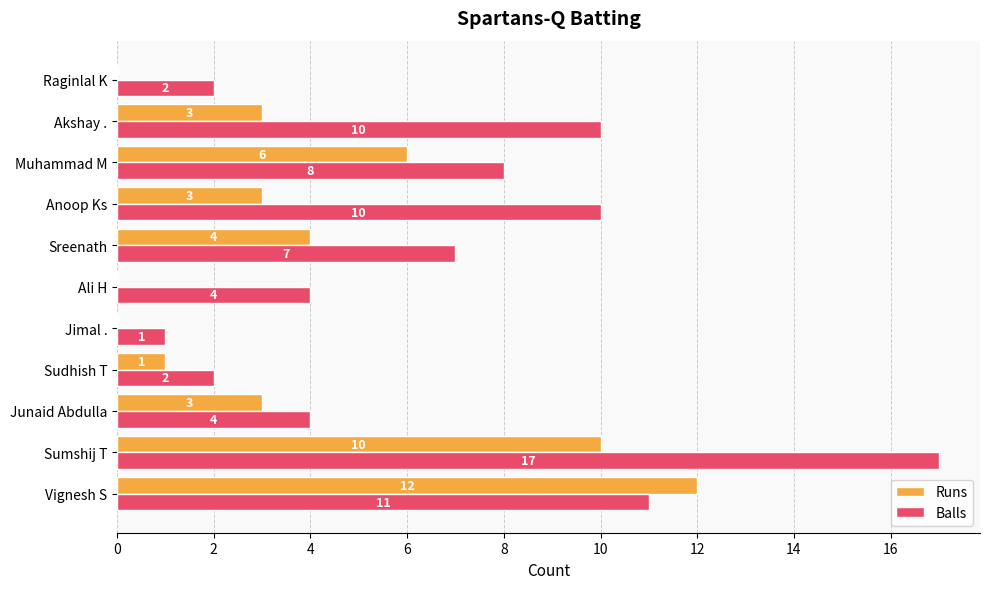

The Balls series shows 14 at Akshay .. True or false?

False